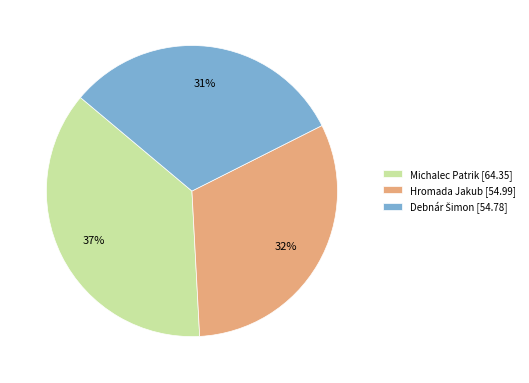

Is the sum of Hromada Jakub [54.99] and Michalec Patrik [64.35] greater than half?

Yes